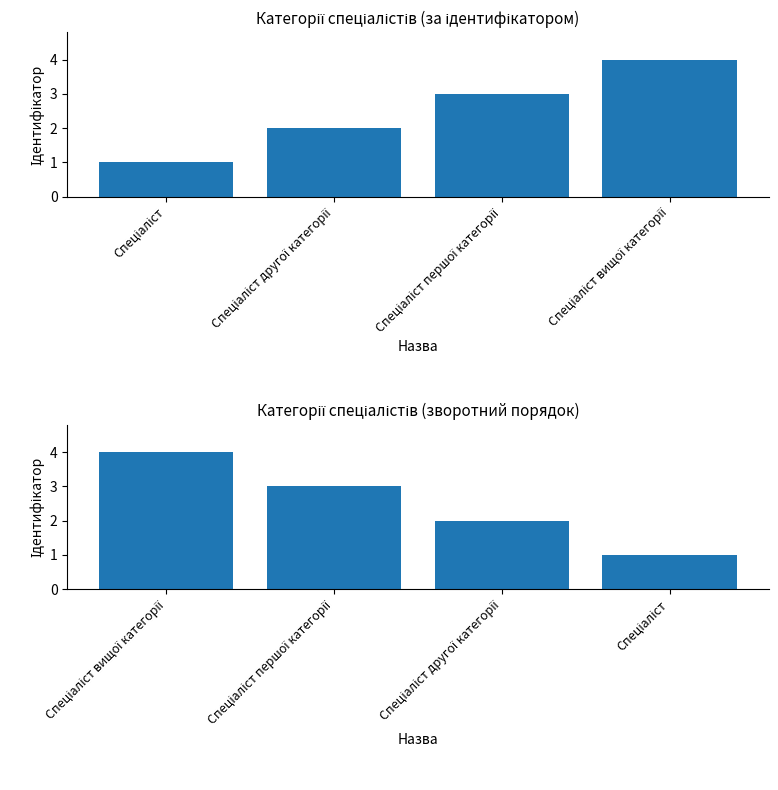

What position from the right is Спеціаліст вищої категорії?

1